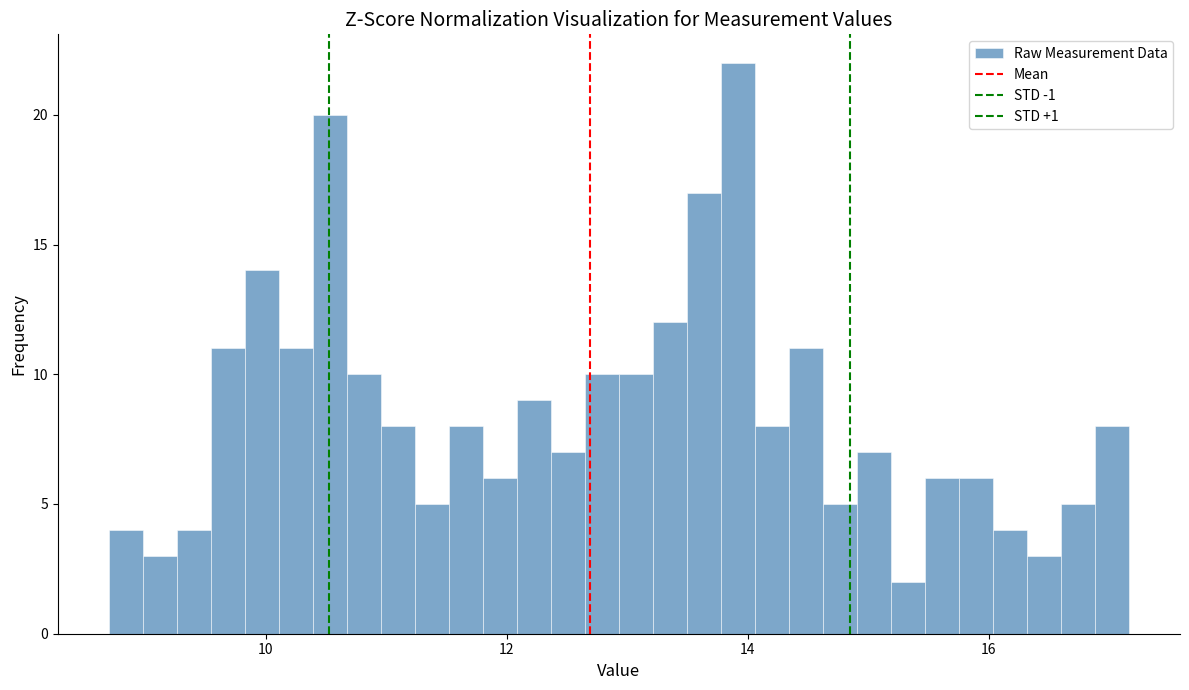

Around what value on the x-axis is the tallest bar? Give the approximate position of its centre, as read against the axis.

14.0